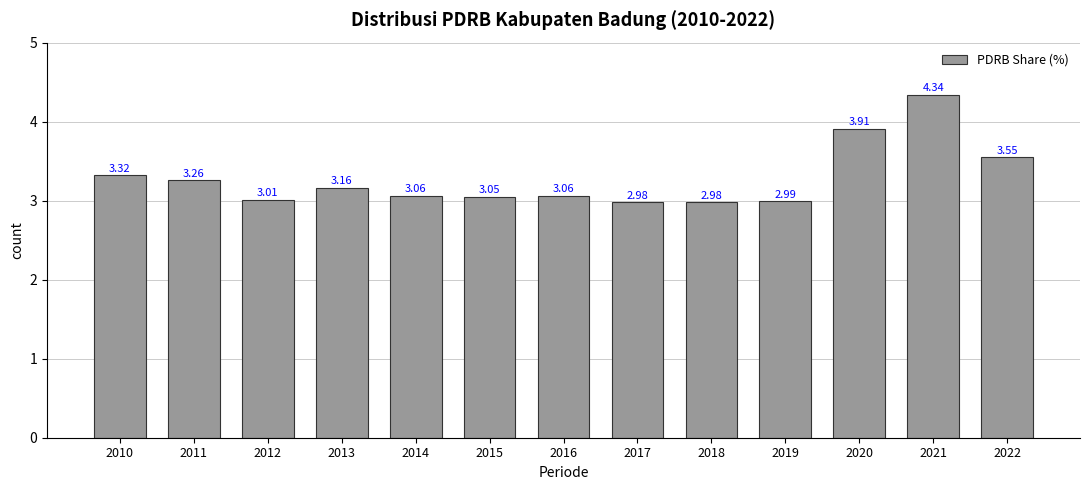

What is the difference between the second highest and minimum values?

0.9